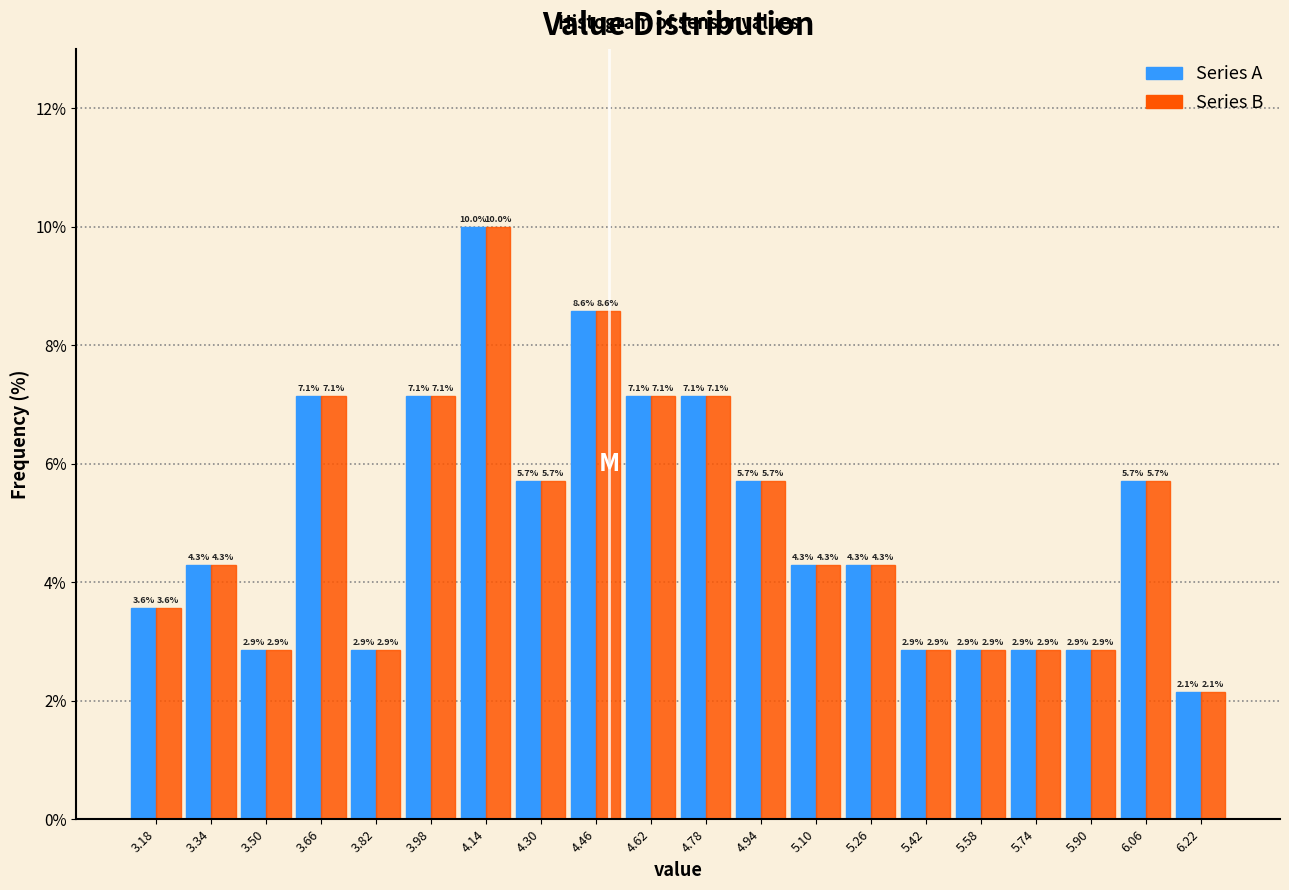

Reading left to right, transcribe this chart: for each range on the x-axis, give the height of each series' bar.

3.10 to 3.26: Series A=3.6	Series B=3.6
3.26 to 3.42: Series A=4.3	Series B=4.3
3.42 to 3.58: Series A=2.9	Series B=2.9
3.58 to 3.74: Series A=7.1	Series B=7.1
3.74 to 3.90: Series A=2.9	Series B=2.9
3.90 to 4.06: Series A=7.1	Series B=7.1
4.06 to 4.22: Series A=10.0	Series B=10.0
4.22 to 4.38: Series A=5.7	Series B=5.7
4.38 to 4.54: Series A=8.6	Series B=8.6
4.54 to 4.70: Series A=7.1	Series B=7.1
4.70 to 4.86: Series A=7.1	Series B=7.1
4.86 to 5.02: Series A=5.7	Series B=5.7
5.02 to 5.18: Series A=4.3	Series B=4.3
5.18 to 5.34: Series A=4.3	Series B=4.3
5.34 to 5.50: Series A=2.9	Series B=2.9
5.50 to 5.66: Series A=2.9	Series B=2.9
5.66 to 5.82: Series A=2.9	Series B=2.9
5.82 to 5.98: Series A=2.9	Series B=2.9
5.98 to 6.14: Series A=5.7	Series B=5.7
6.14 to 6.30: Series A=2.1	Series B=2.1